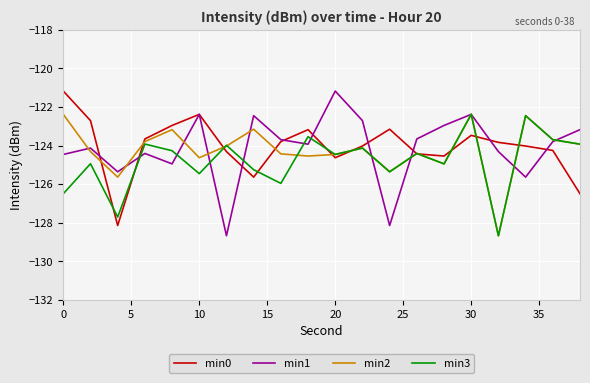

What is the smallest value displayed?

-128.7